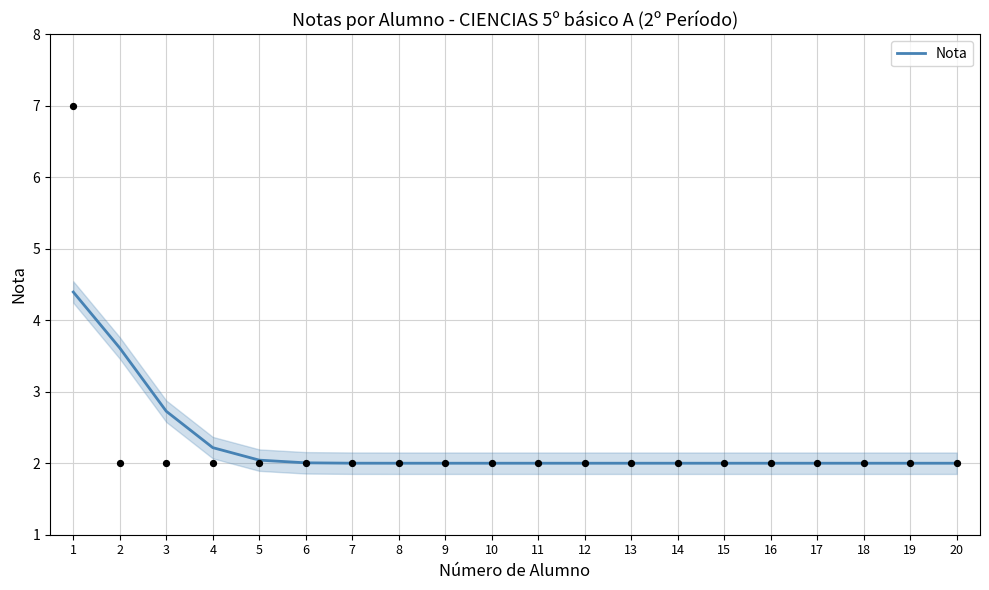

Which has a higher value, 17 or 6?

6